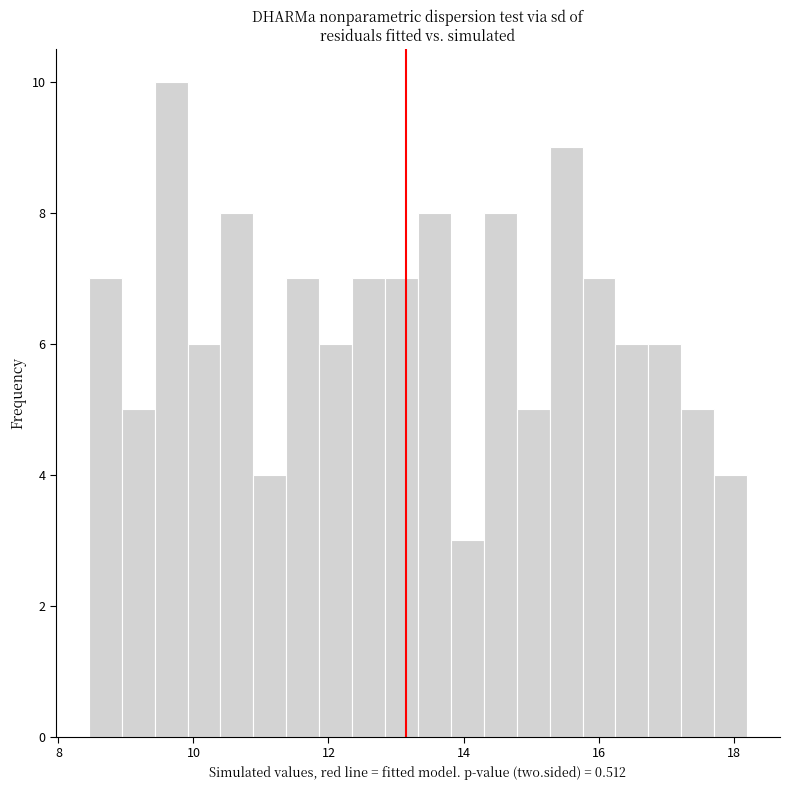

Read against the x-axis, roughly where is the centre of the tallest bar?

9.6